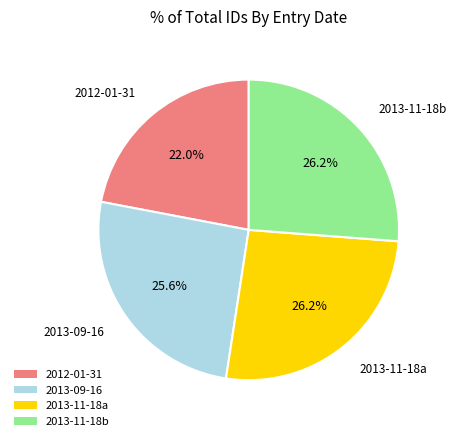

Between 2012-01-31 and 2013-11-18b, which is larger?

2013-11-18b